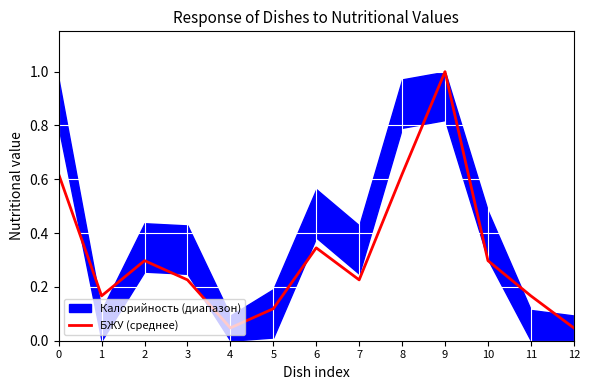

The value at 12 is 0.0. True or false?

True